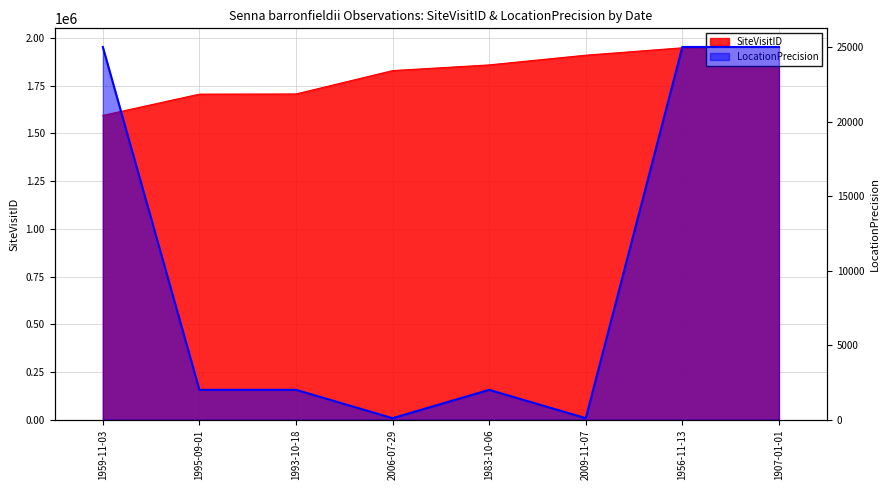

List the series in order of their overall mean, lowest first.

LocationPrecision, SiteVisitID